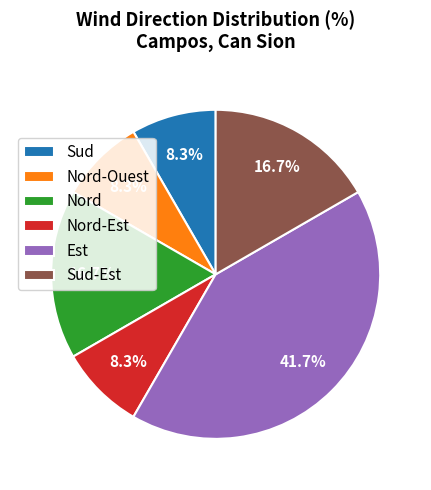

Combined, do Sud-Est and Sud account for over 50%?

No